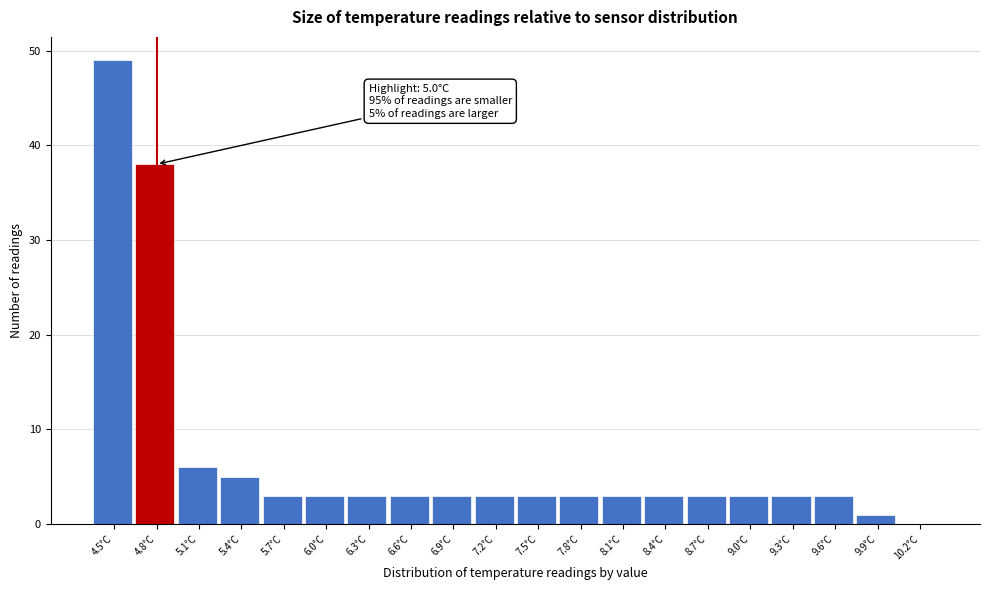

Reading left to right, extract all data points from this chart.

4.5°C=49	4.8°C=38	5.1°C=6	5.4°C=5	5.7°C=3	6.0°C=3	6.3°C=3	6.6°C=3	6.9°C=3	7.2°C=3	7.5°C=3	7.8°C=3	8.1°C=3	8.4°C=3	8.7°C=3	9.0°C=3	9.3°C=3	9.6°C=3	9.9°C=1	10.2°C=0